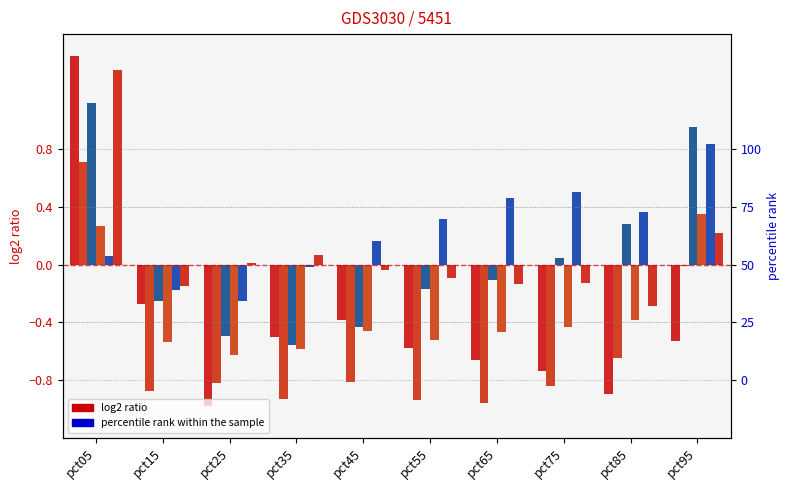

At how many categories does at least one series exceed 0?

9